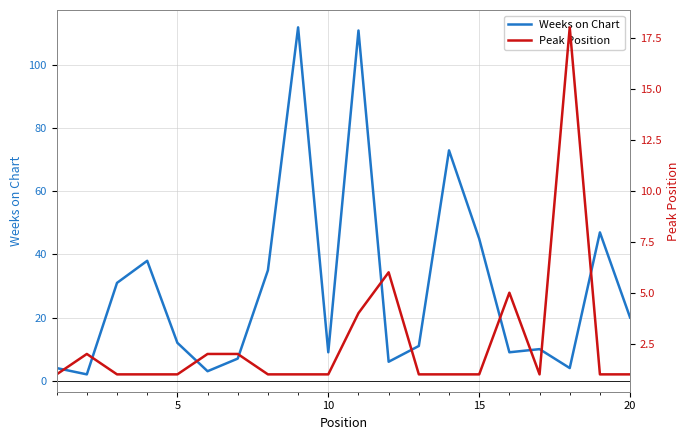

Rank the series by their maximum value, from lowest to highest.

Peak Position, Weeks on Chart